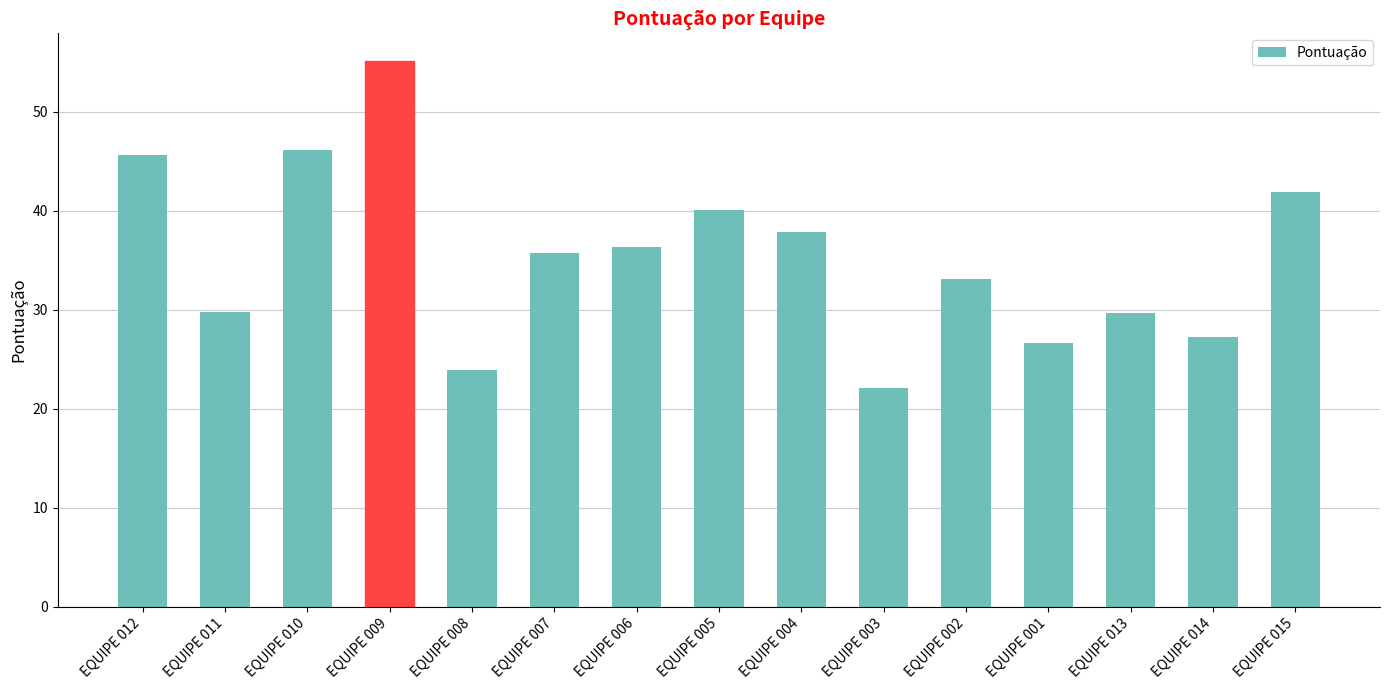

What is the difference between the values at EQUIPE 009 and EQUIPE 005?

15.1